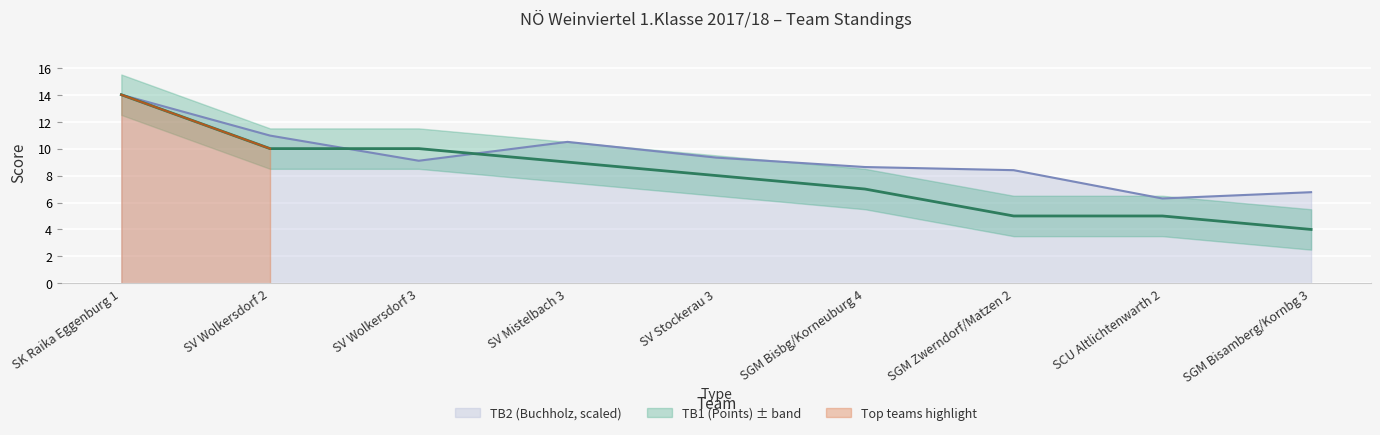

What is the difference between the highest and lowest values at SV Wolkersdorf 2?

1.0